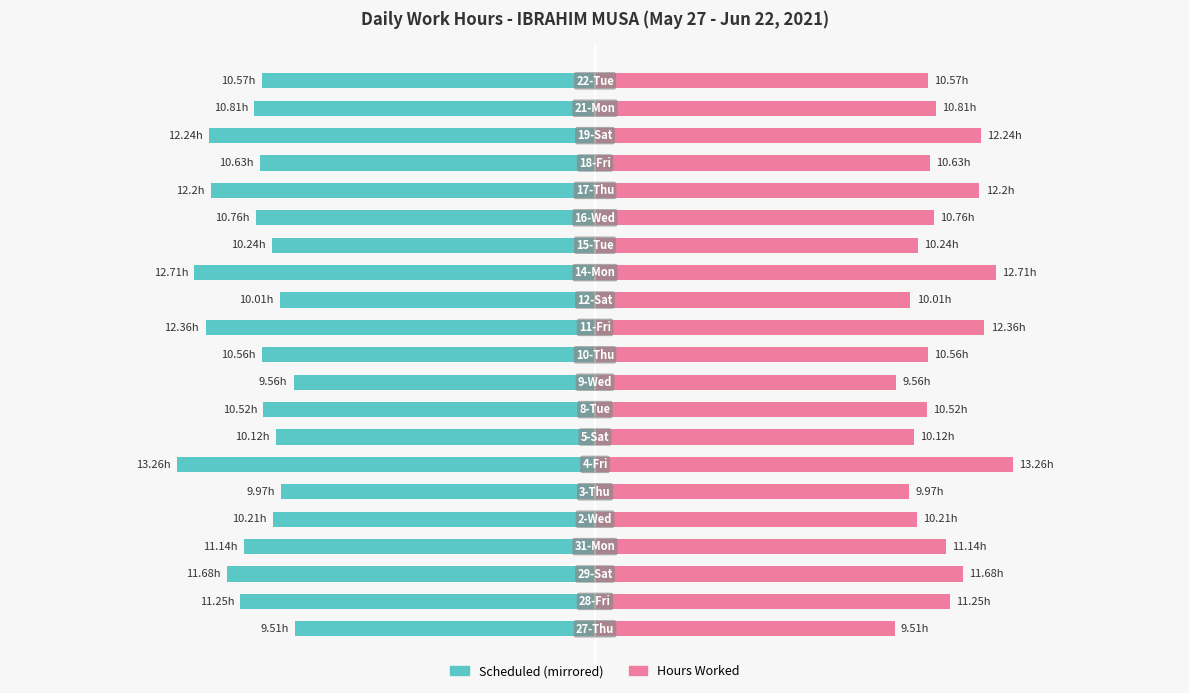

How many data points in Scheduled are less than -10?

18